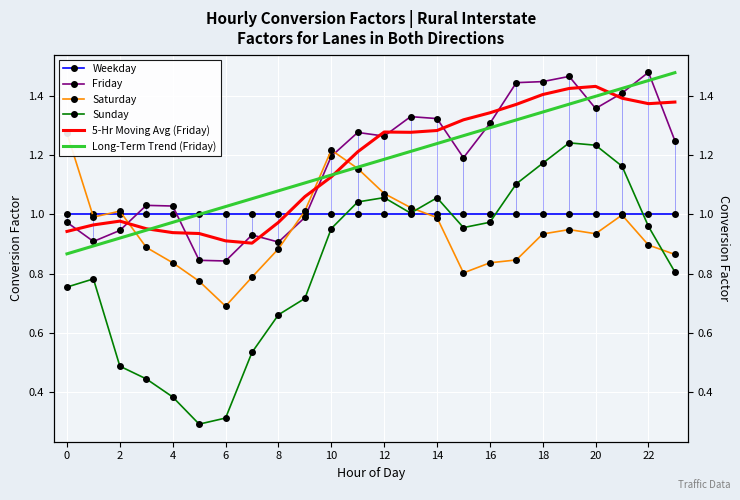

Reading right to left, extract all data points from this chart.

Weekday: 1.0	1.0	1.0	1.0	1.0	1.0	1.0	1.0	1.0	1.0	1.0	1.0	1.0	1.0	1.0	1.0	1.0	1.0	1.0	1.0	1.0	1.0	1.0	1.0
Friday: 1.2	1.5	1.4	1.4	1.5	1.4	1.4	1.3	1.2	1.3	1.3	1.3	1.3	1.2	1.0	0.9	0.9	0.8	0.8	1.0	1.0	0.9	0.9	1.0
Saturday: 0.9	0.9	1.0	0.9	0.9	0.9	0.8	0.8	0.8	1.0	1.0	1.1	1.2	1.2	1.0	0.9	0.8	0.7	0.8	0.8	0.9	1.0	1.0	1.3
Sunday: 0.8	1.0	1.2	1.2	1.2	1.2	1.1	1.0	1.0	1.1	1.0	1.1	1.0	1.0	0.7	0.7	0.5	0.3	0.3	0.4	0.4	0.5	0.8	0.8
5-Hr Moving Avg (Friday): 1.4	1.4	1.4	1.4	1.4	1.4	1.4	1.3	1.3	1.3	1.3	1.3	1.2	1.1	1.1	1.0	0.9	0.9	0.9	0.9	1.0	1.0	1.0	0.9
Long-Term Trend (Friday): 1.5	1.5	1.4	1.4	1.4	1.3	1.3	1.3	1.3	1.2	1.2	1.2	1.2	1.1	1.1	1.1	1.1	1.0	1.0	1.0	0.9	0.9	0.9	0.9